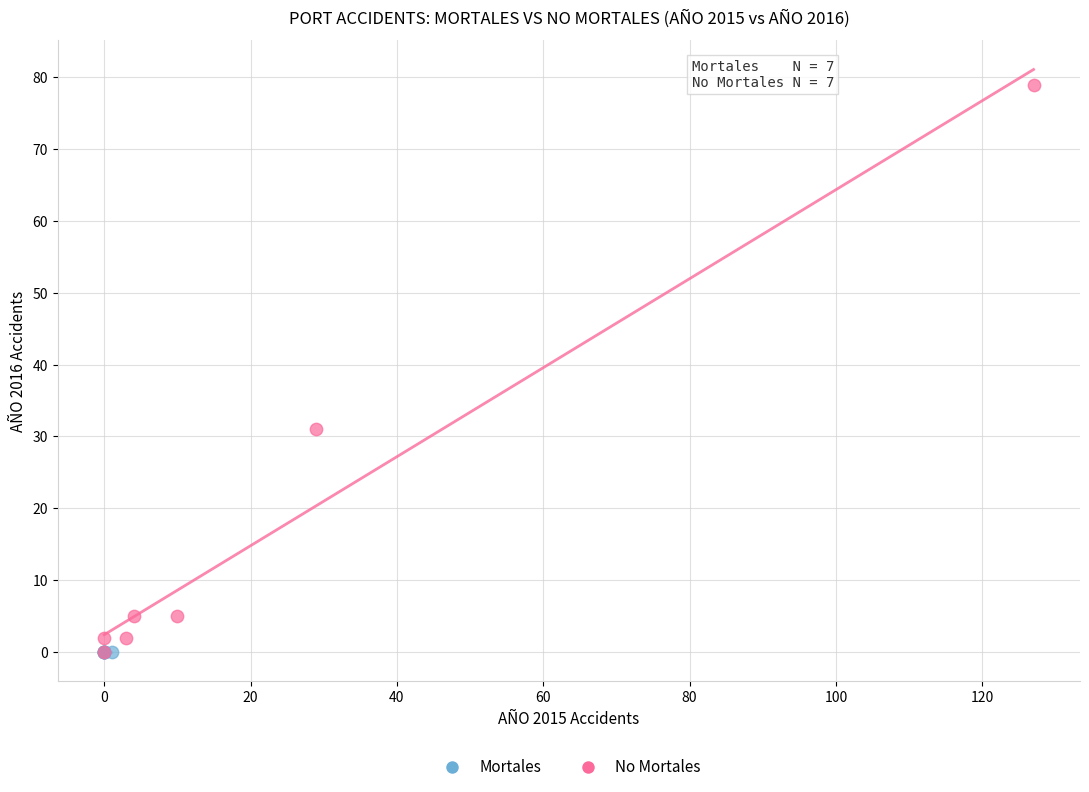

What are all the series names shown in the legend?

Mortales, No Mortales